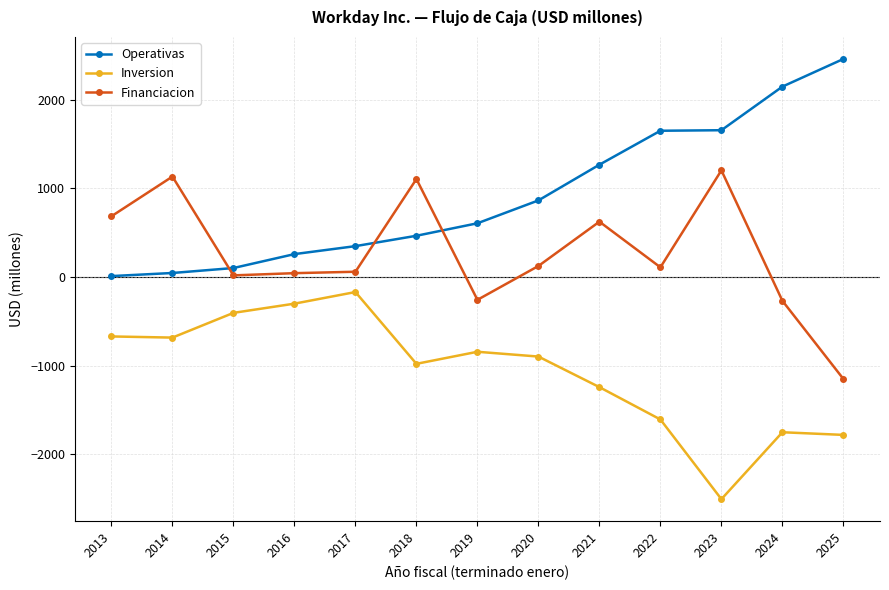

Rank the series by their maximum value, from lowest to highest.

Inversion, Financiacion, Operativas